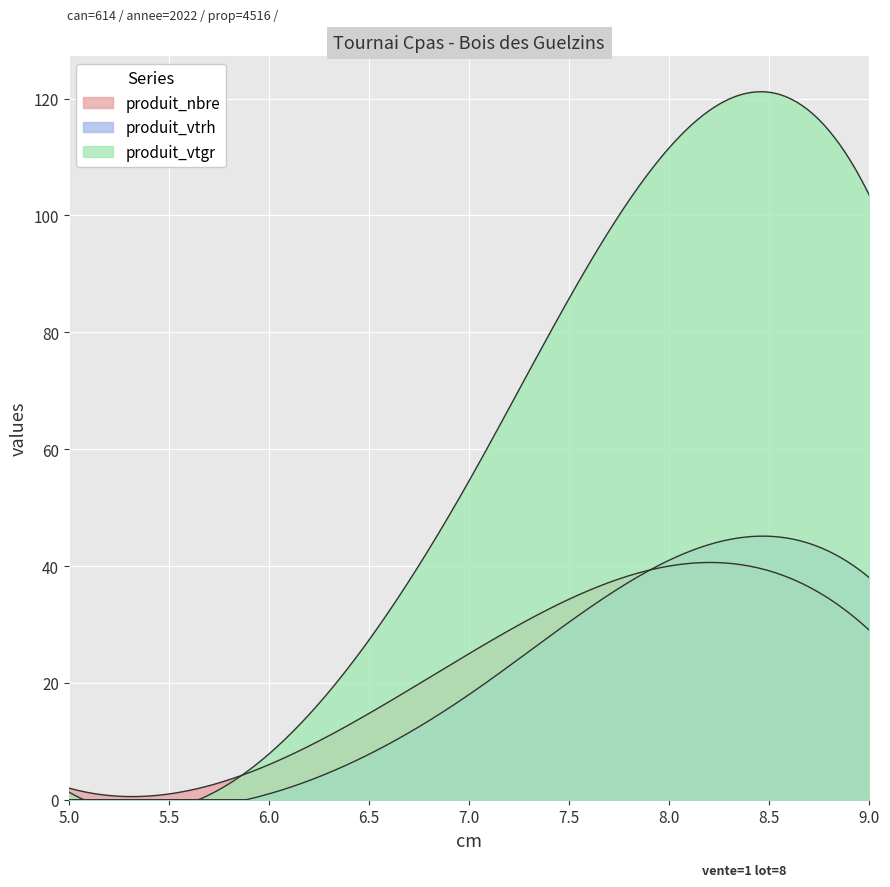

Where is produit_vtrh nearest to the value 20?

7